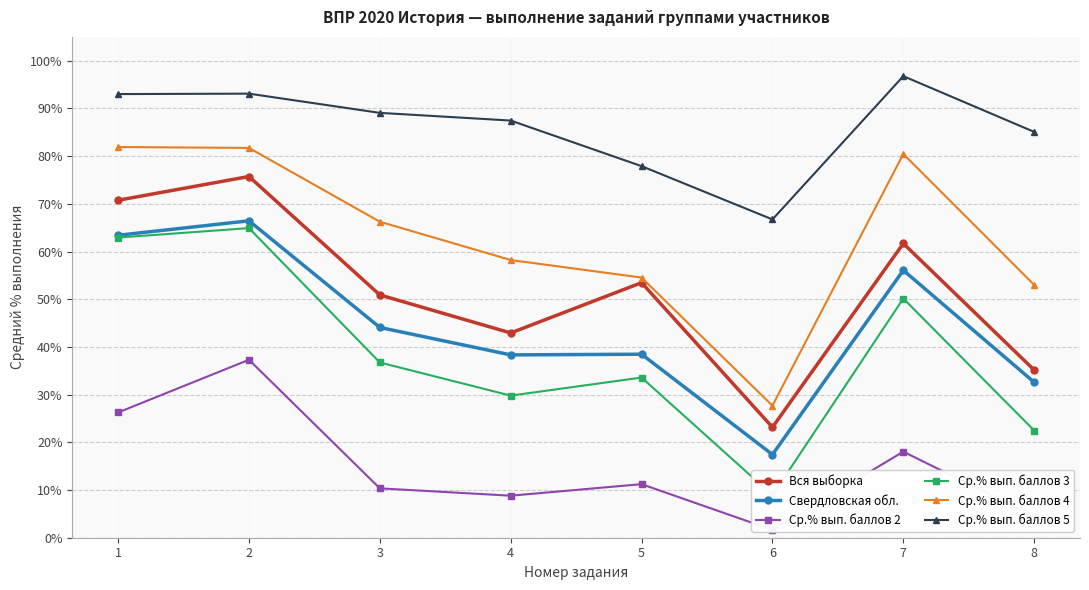

What is the greatest value displayed?

96.8